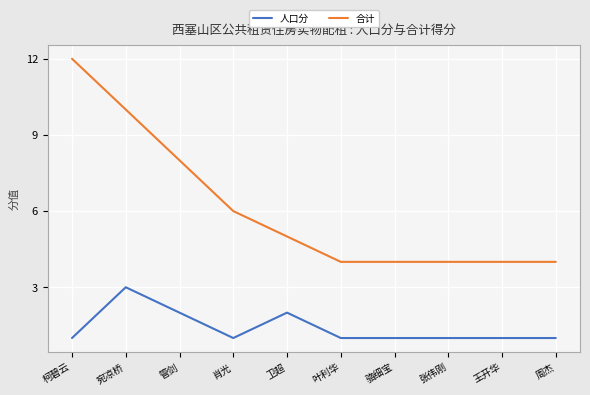

At which label does 合计 first exceed 5?

柯碧云